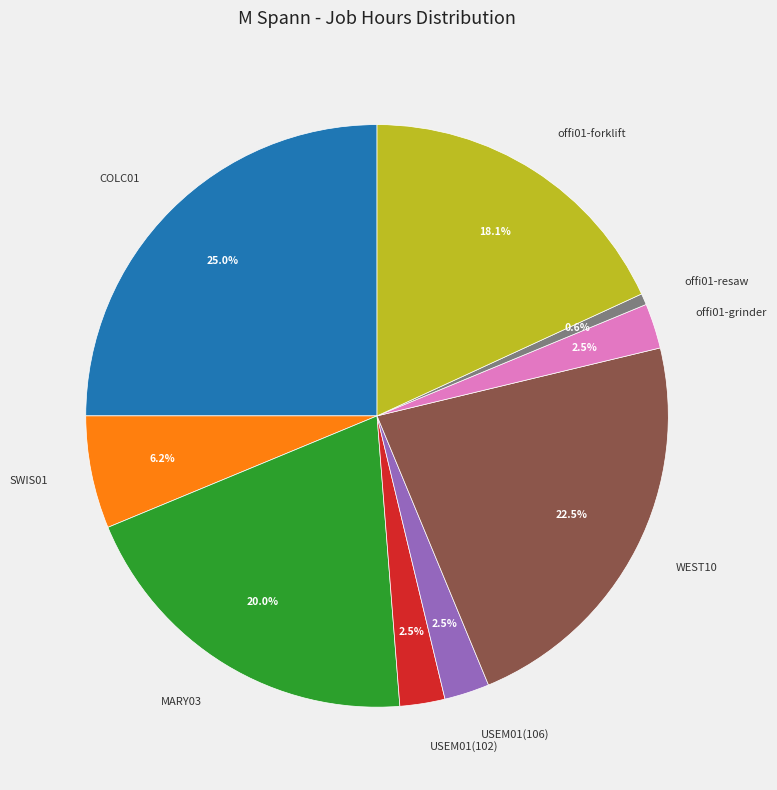

Is it true that SWIS01 is 6% of the pie?

True